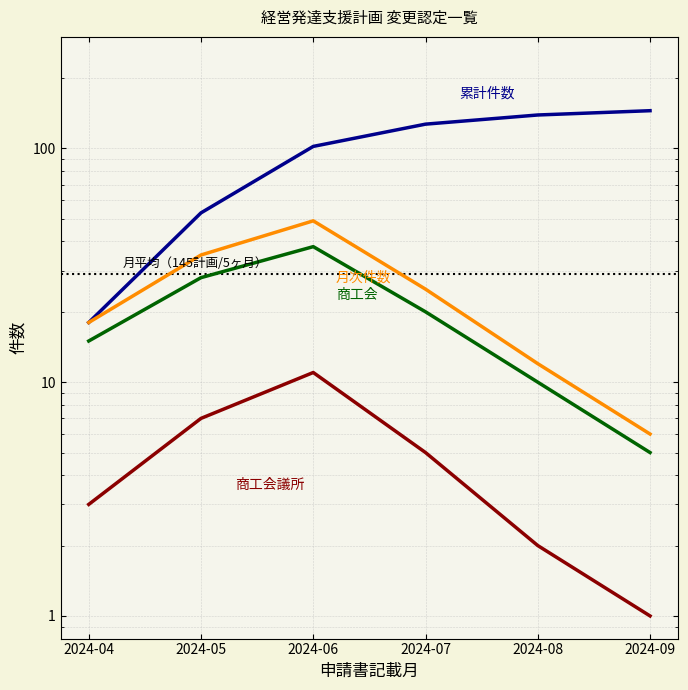

What are all the series names shown in the legend?

累計件数（全体）, 月次件数（全体）, 商工会, 商工会議所